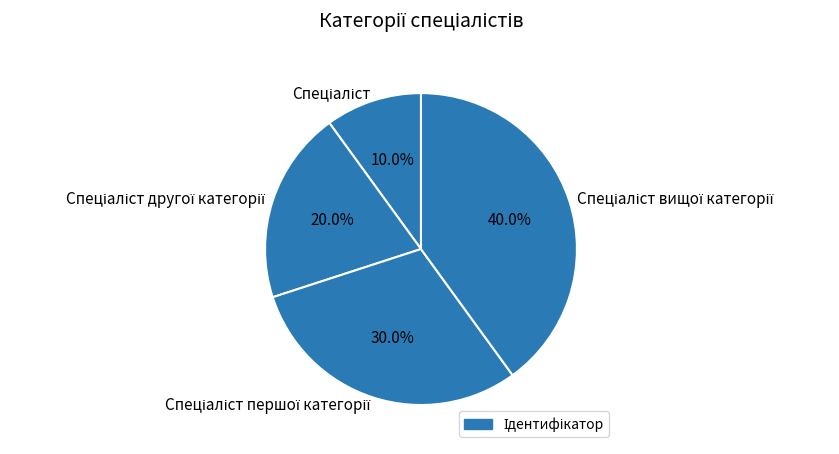

Is there any slice that represents more than half of the pie?

No